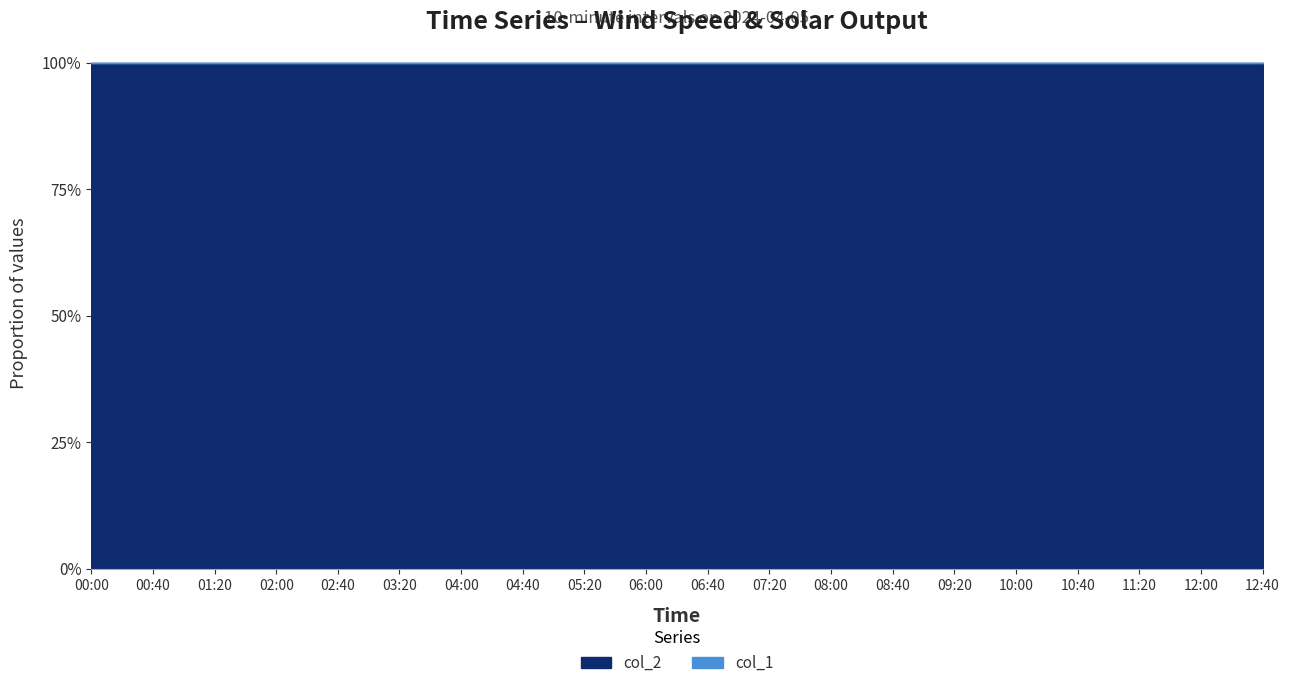

What is the sum of the col_2 values at 06:40 and 07:20?

8.0